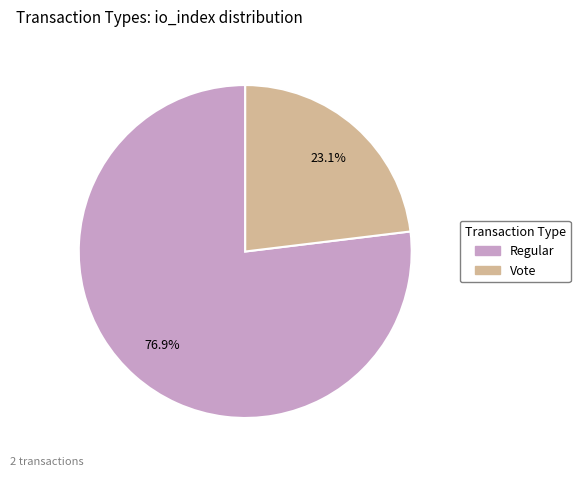

Which slice is the smallest?

Vote